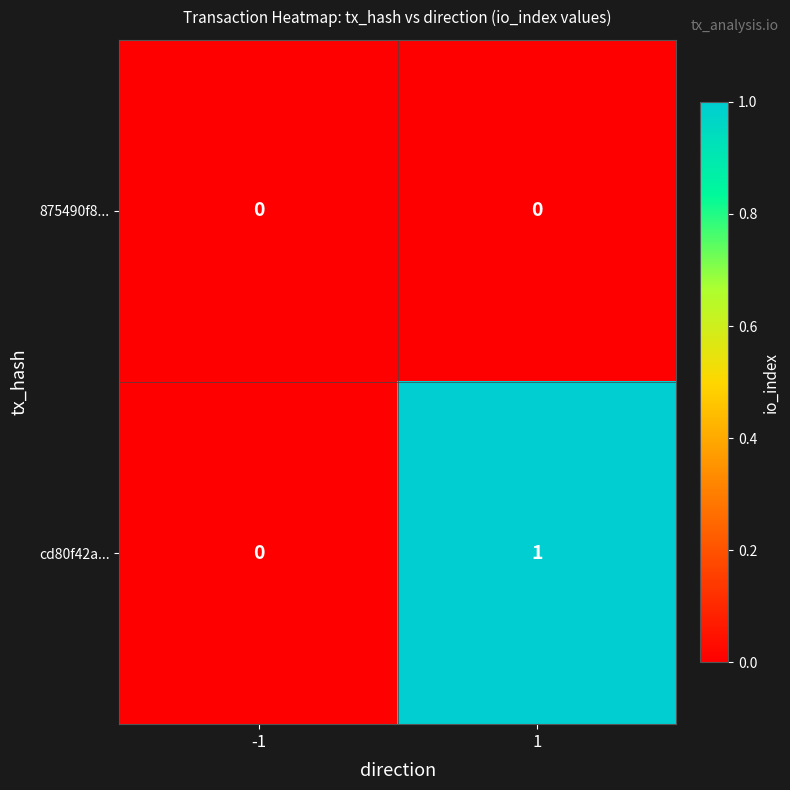

Reading left to right, list all the values displayed in this chart.

875490f8...: 0	0
cd80f42a...: 0	1